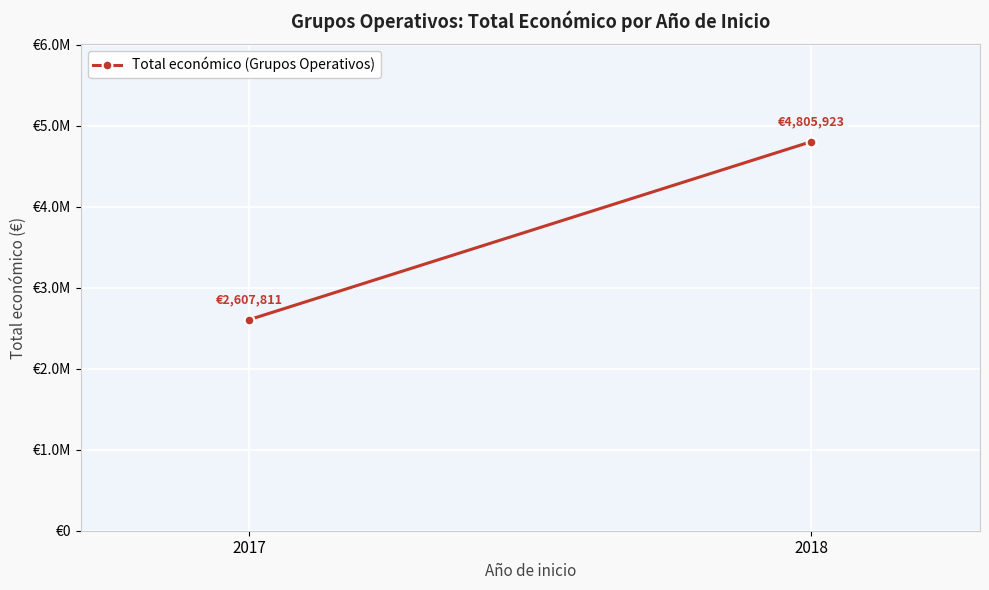

What is the value of the 1st point from the left?

2607811